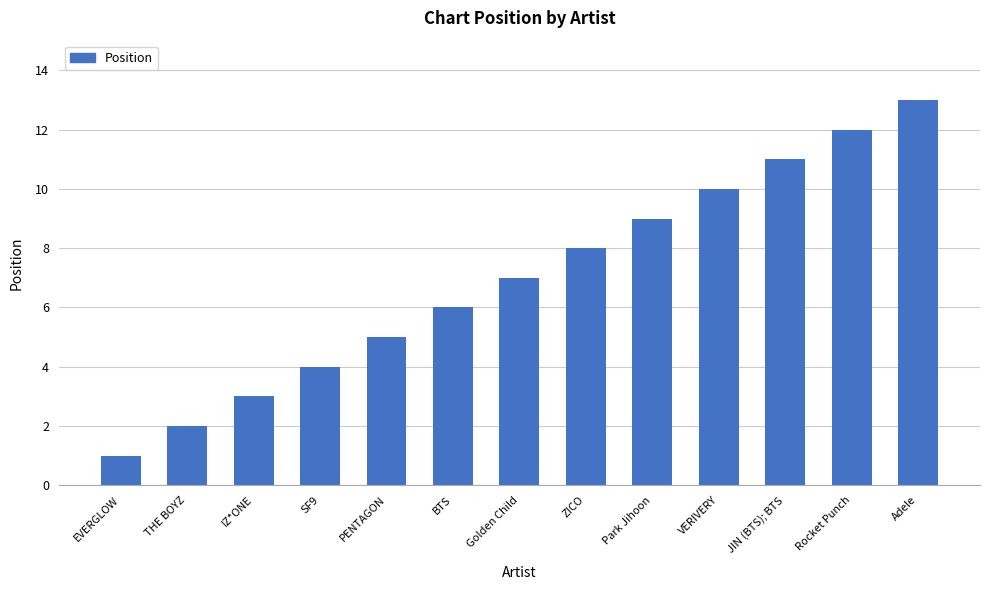

What is the value of the 5th bar from the left?

5